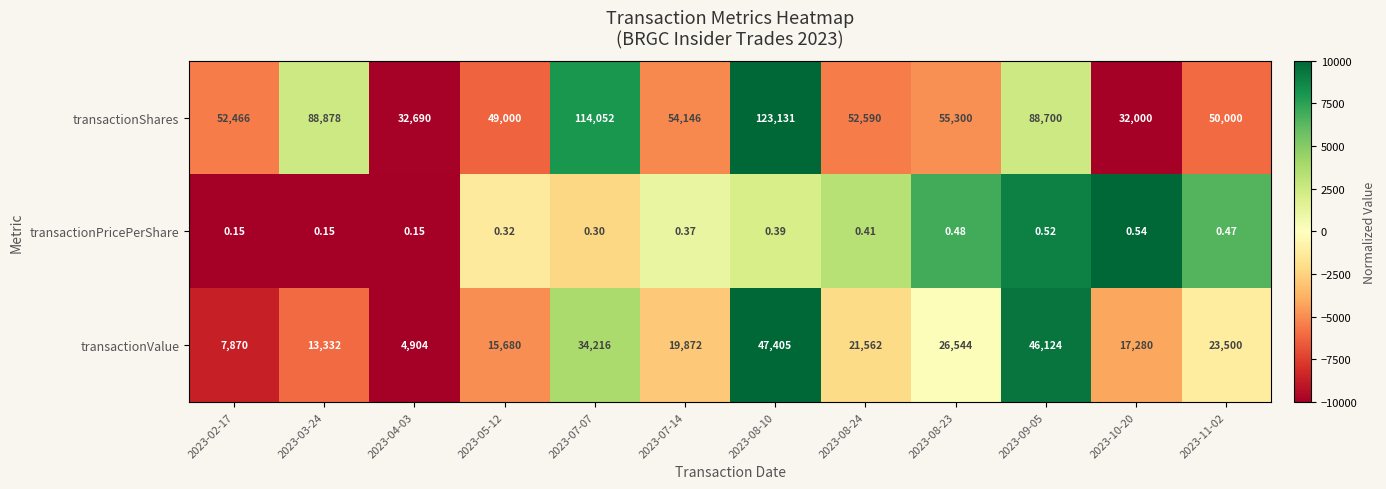

At 2023-05-12, list the series in order from smallest to largest.

transactionPricePerShare, transactionValue, transactionShares